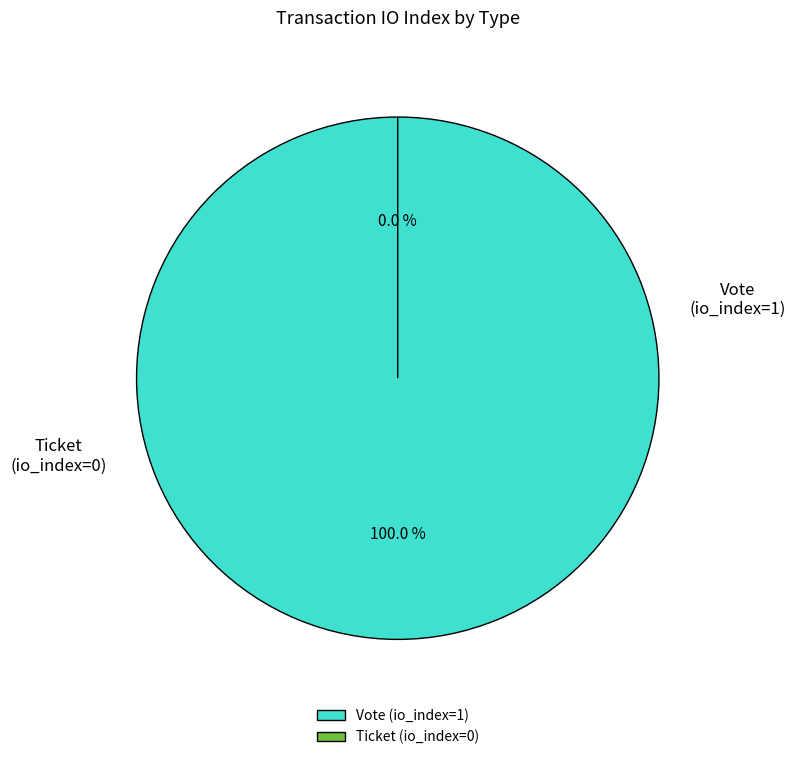

Is there any slice that represents more than half of the pie?

Yes